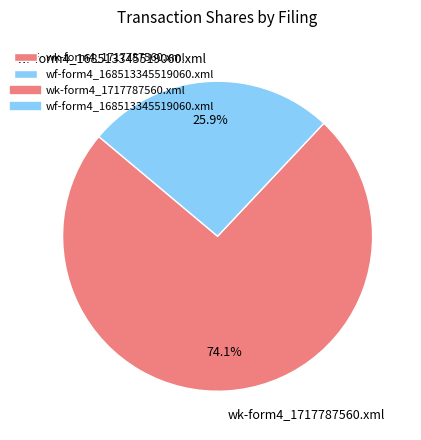

Which has a higher value, wk-form4_1717787560.xml or wf-form4_168513345519060.xml?

wk-form4_1717787560.xml